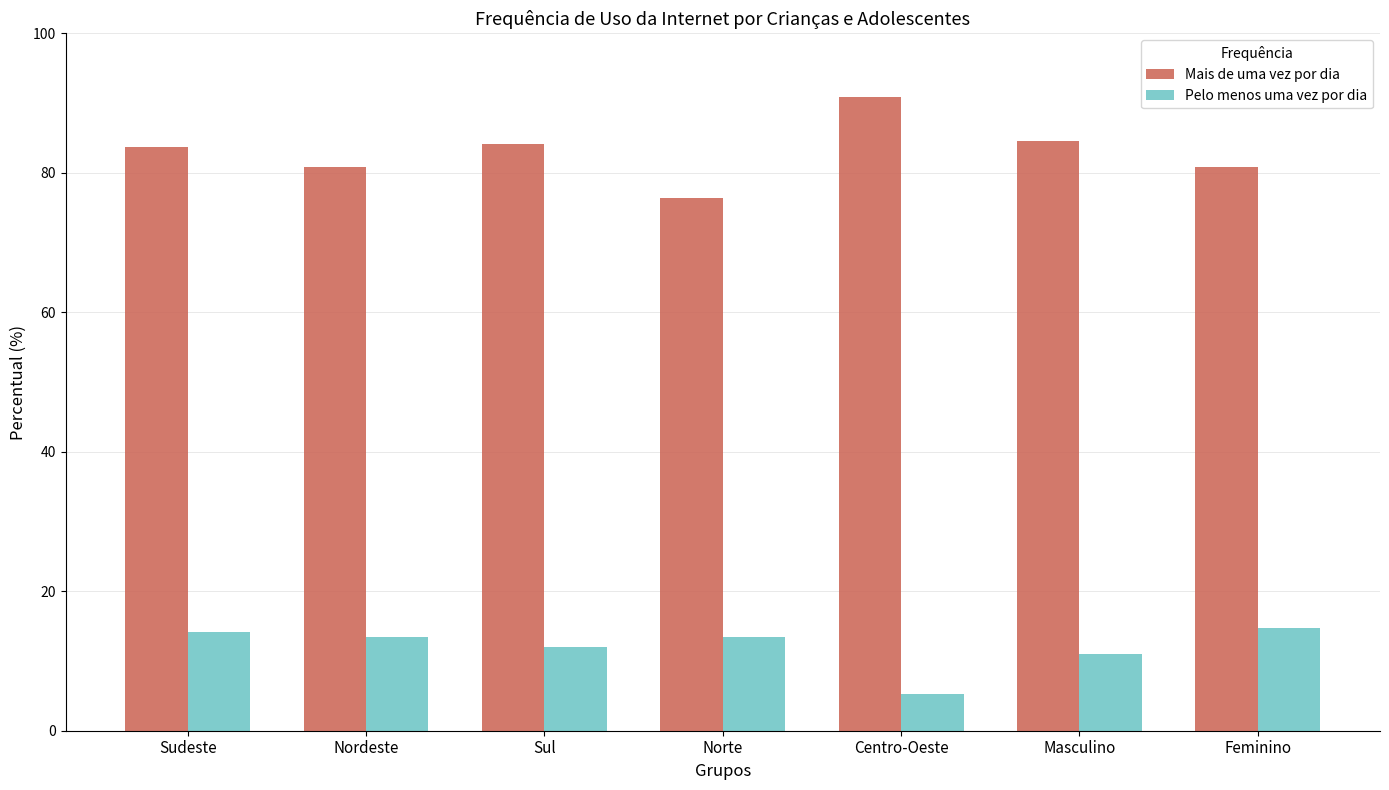

What is the value of the Pelo menos uma vez por dia bar at the 4th from the left?

13.4